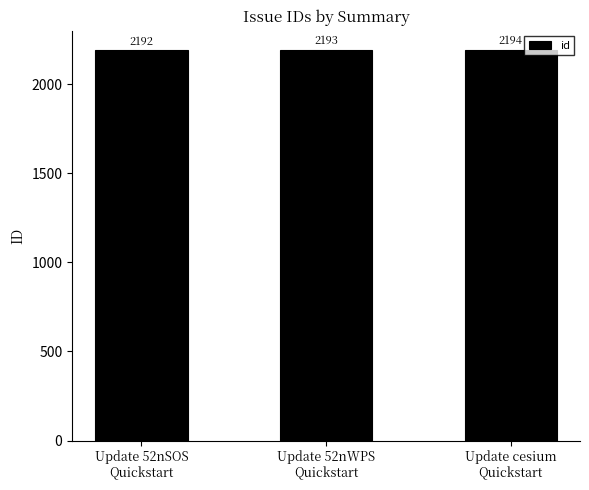

List the labels in order of value, largest first.

Update cesium
Quickstart, Update 52nWPS
Quickstart, Update 52nSOS
Quickstart